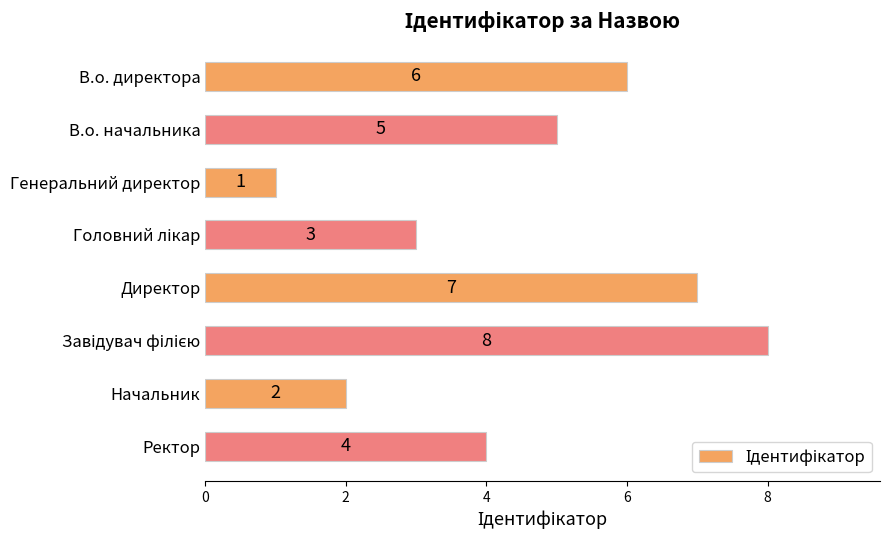

What is the sum of all values?

36